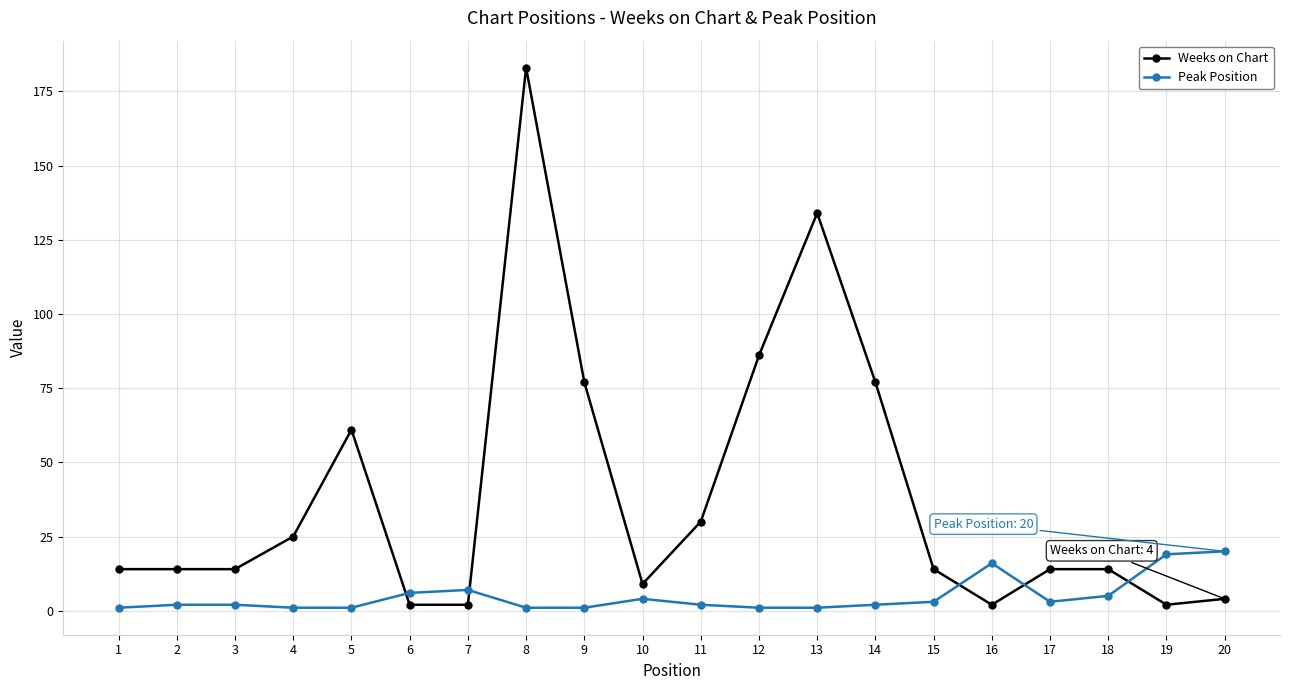

What is the maximum value shown in the chart?

183